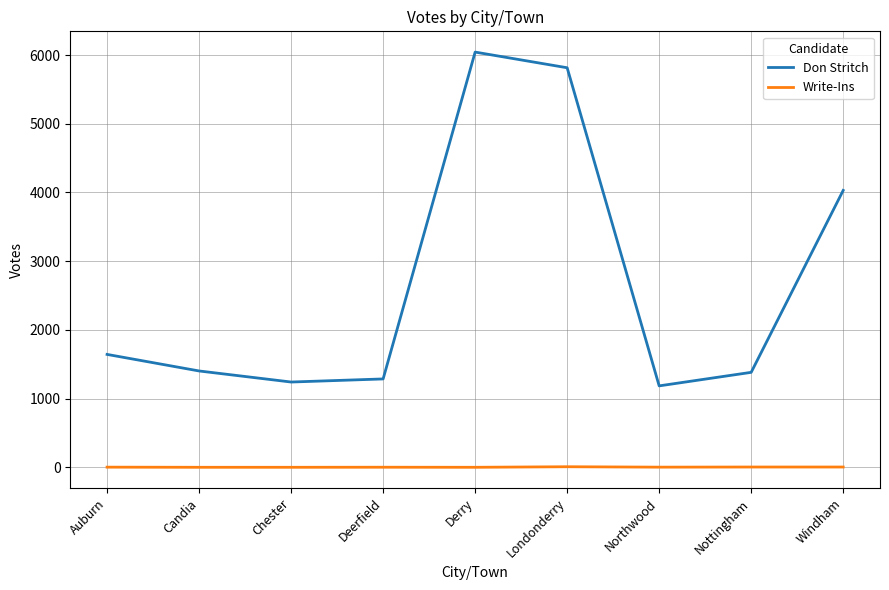

At how many categories does at least one series exceed 5573?

2